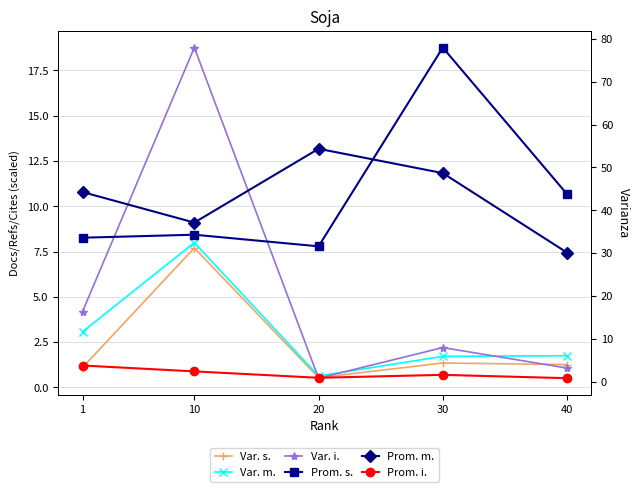

List the labels in order of Var. s. value, largest first.

10, 30, 40, 1, 20